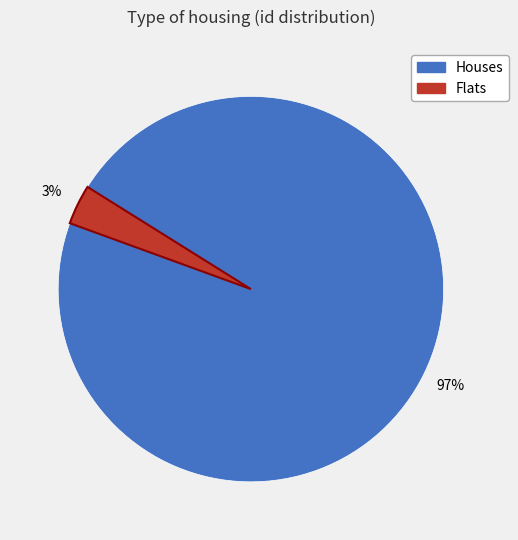

Does any single category account for the majority?

Yes